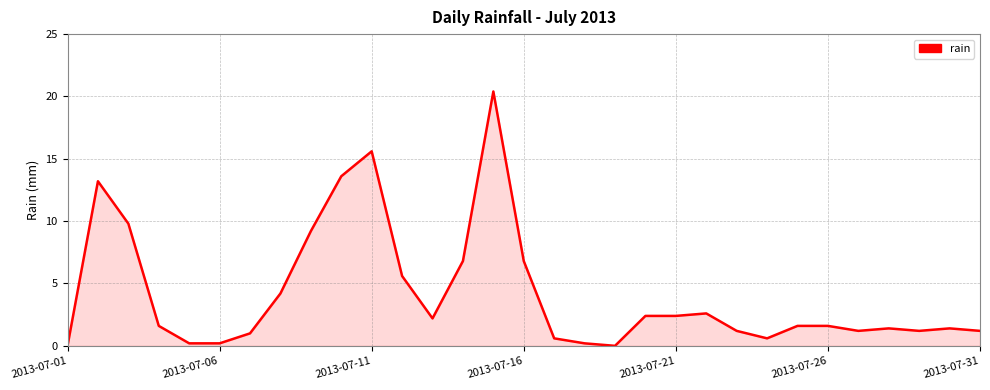

How many lines are shown in the chart?

1